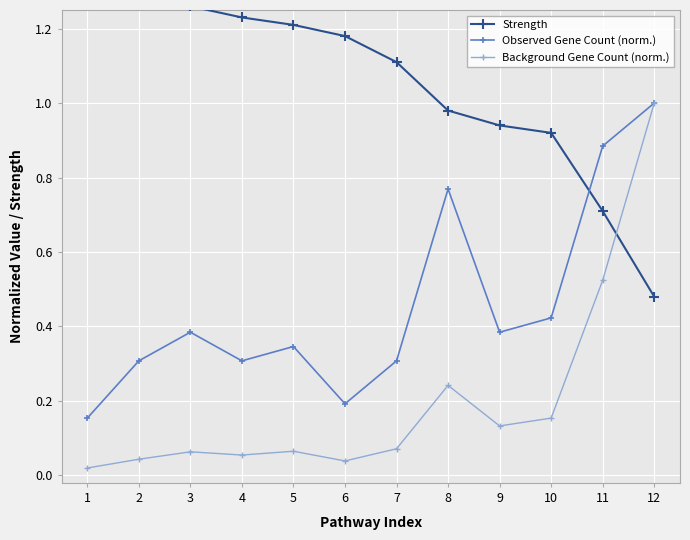

Reading left to right, transcribe all the data shown in this chart.

Strength: 1.4	1.3	1.3	1.2	1.2	1.2	1.1	1.0	0.9	0.9	0.7	0.5
Observed Gene Count (norm.): 0.2	0.3	0.4	0.3	0.3	0.2	0.3	0.8	0.4	0.4	0.9	1.0
Background Gene Count (norm.): 0.0	0.0	0.1	0.1	0.1	0.0	0.1	0.2	0.1	0.2	0.5	1.0